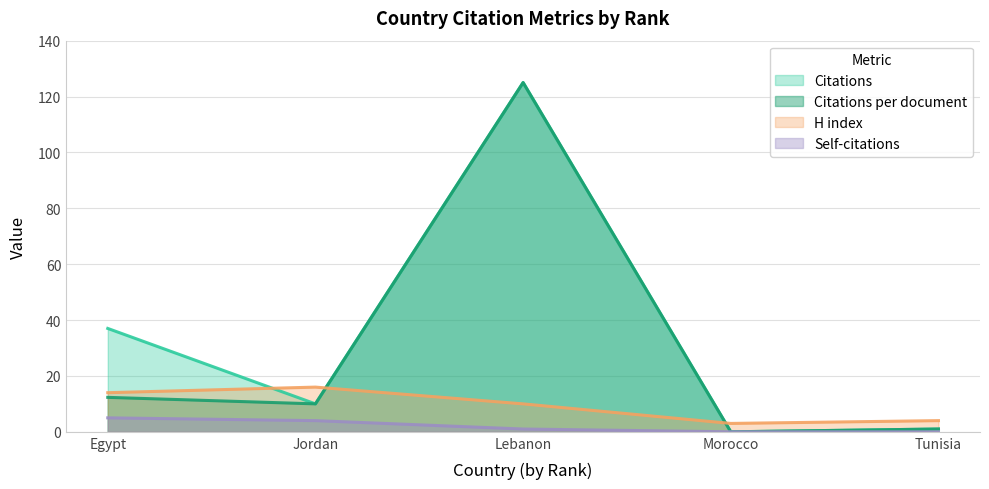

True or false: Citations per document and Self-citations intersect in this chart.

False